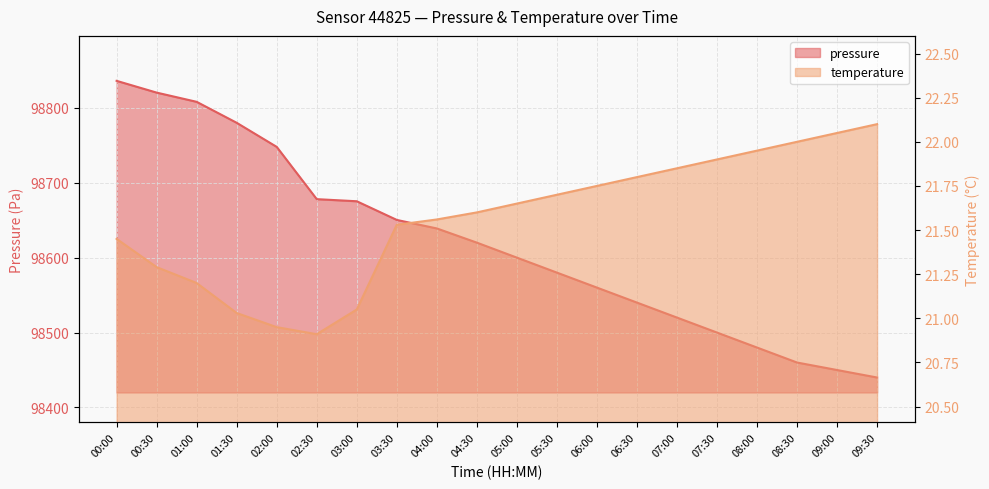

What is the smallest value displayed?

20.9